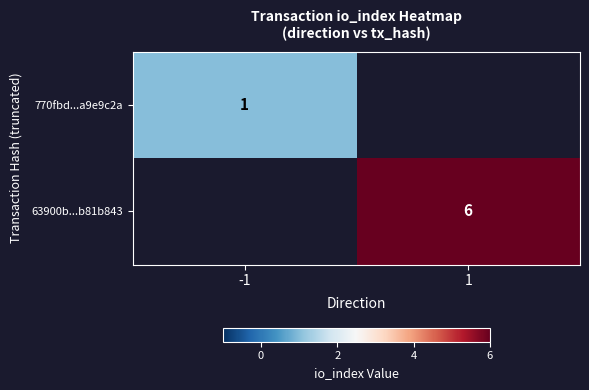

The 63900b...b81b843 series shows 4 at 1. True or false?

False